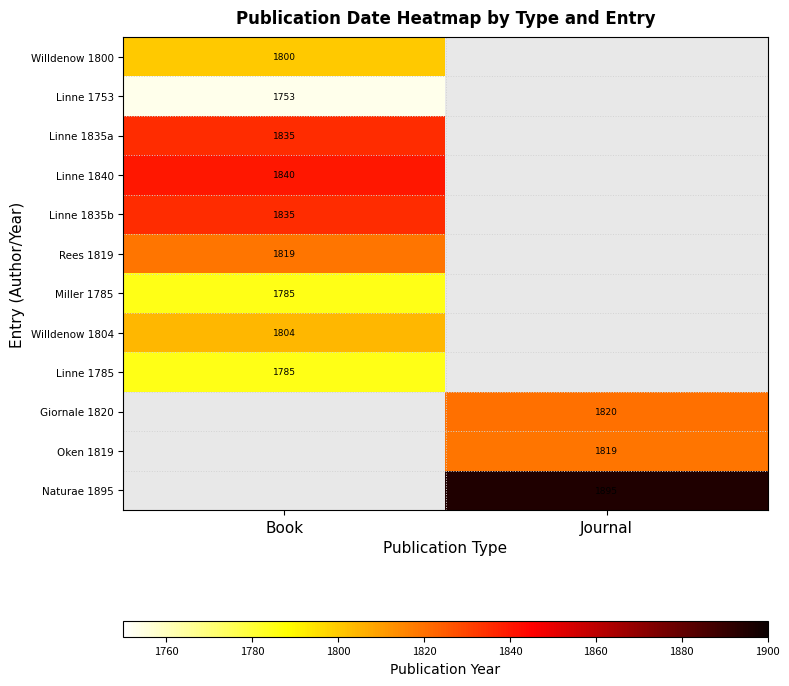

Is the value of Oken 1819 at Journal greater than the value of Linne 1785 at Book?

Yes